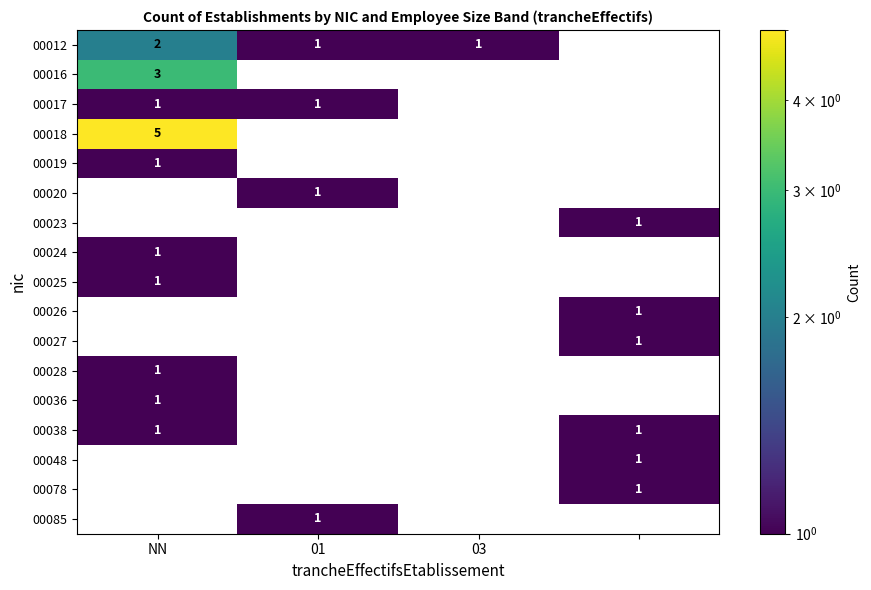

What is the spread (max minus min) of values at 01?

1